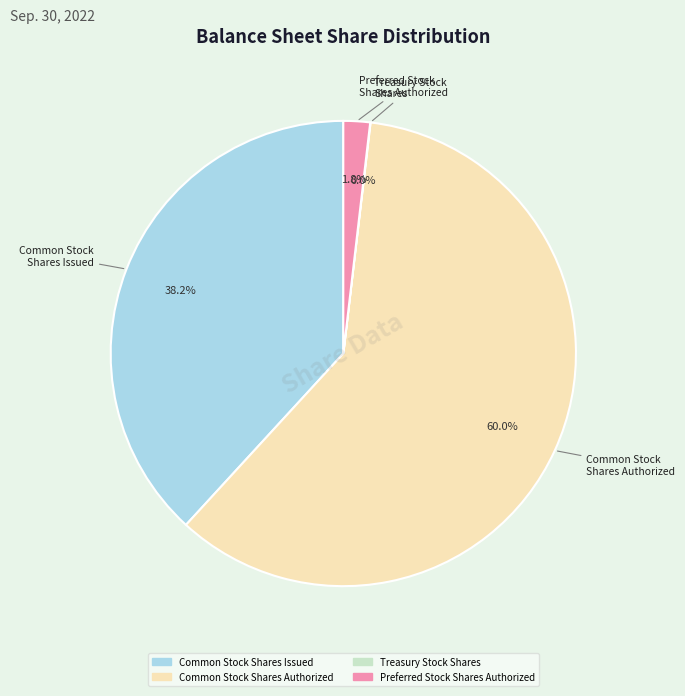

Is there any slice that represents more than half of the pie?

Yes